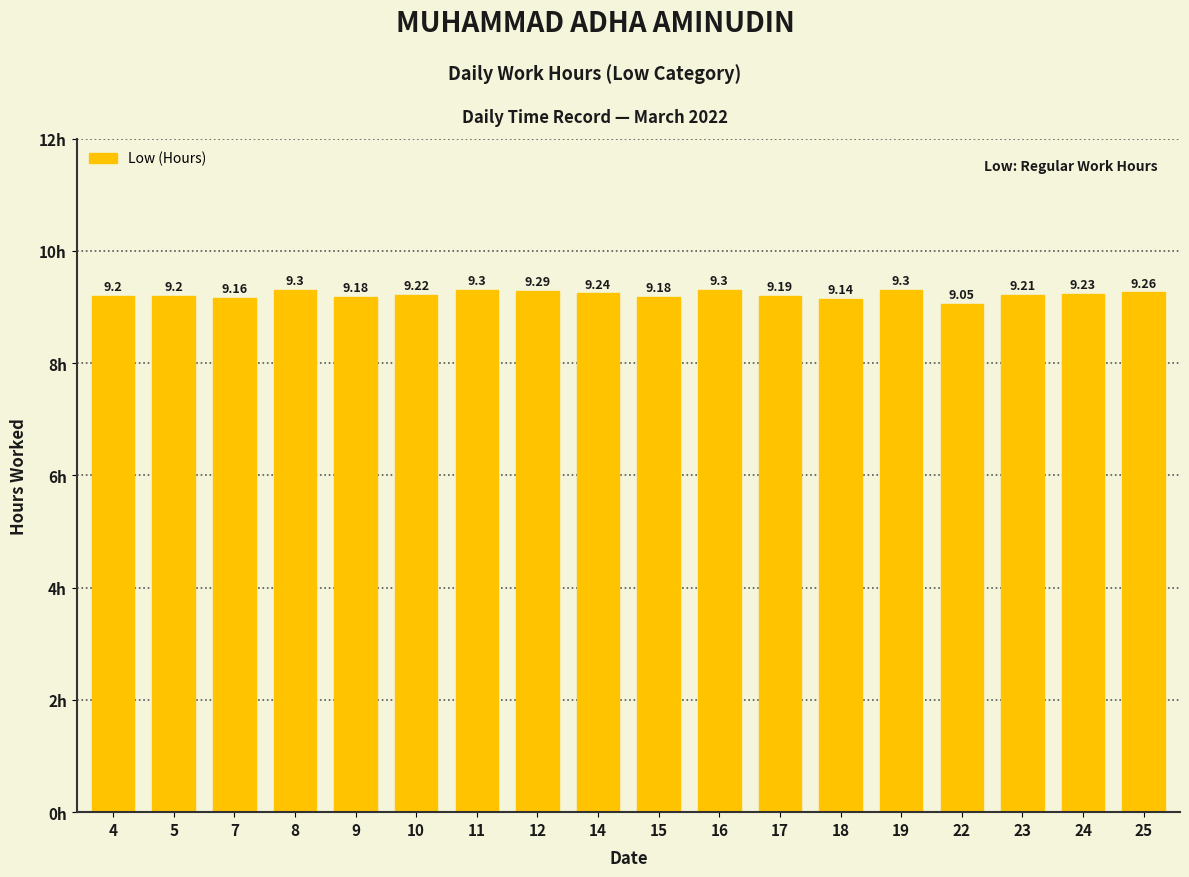

Which has a higher value, 15 or 17?

17